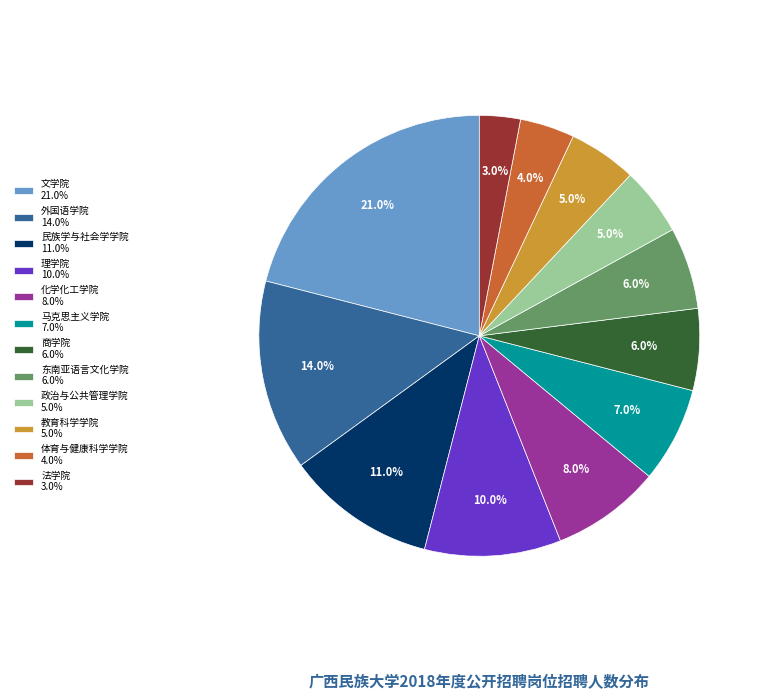

What is the smallest slice in the pie chart?

法学院